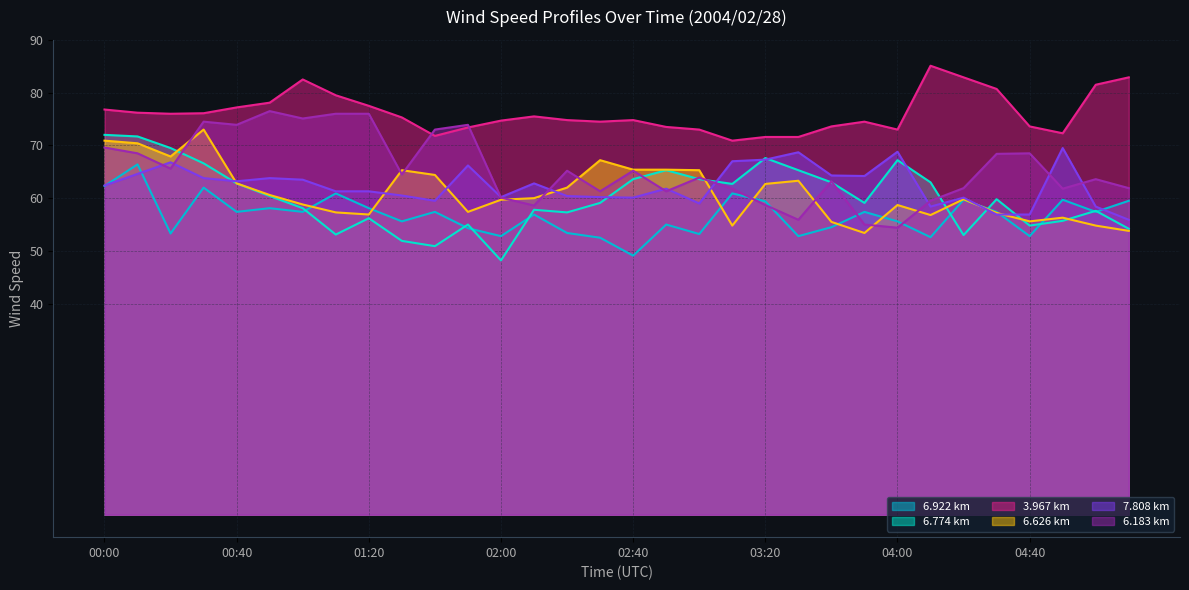

What is the label of the 1st point from the left?

00:00